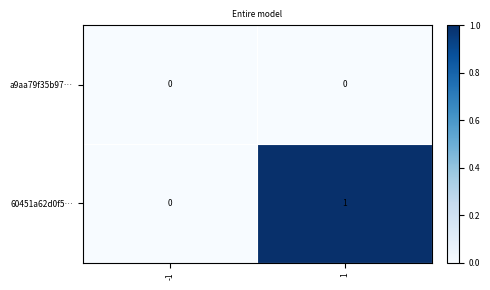

What is the spread (max minus min) of values at 1?

1